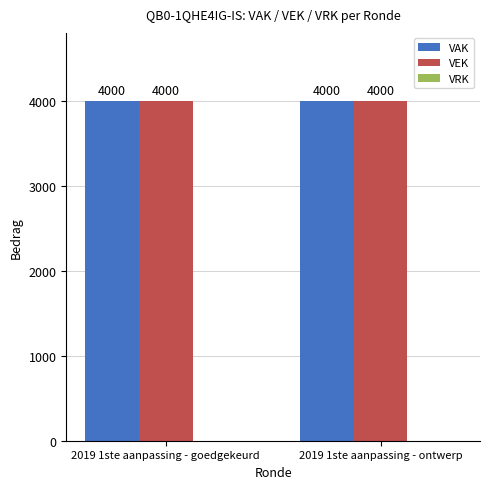

At which label does VAK reach its peak?

2019 1ste aanpassing - goedgekeurd